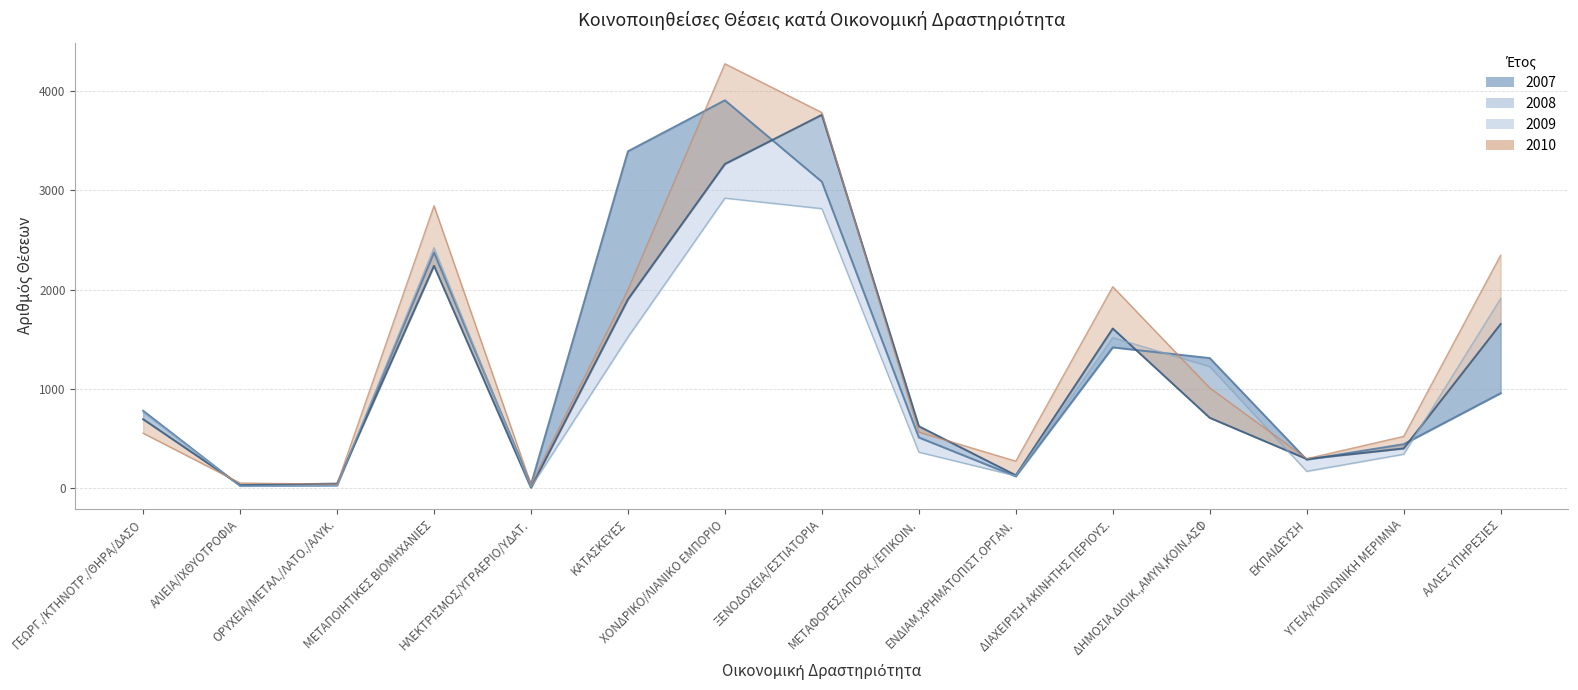

True or false: 2007 line has more than 2 points higher than both neighbors.

True